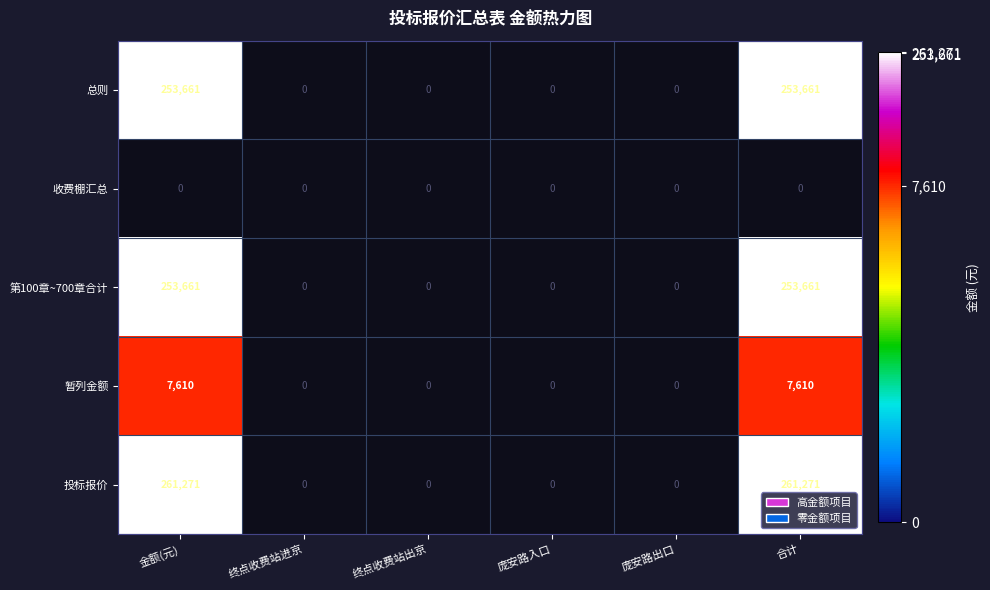

What is the maximum value shown in the chart?

12.5